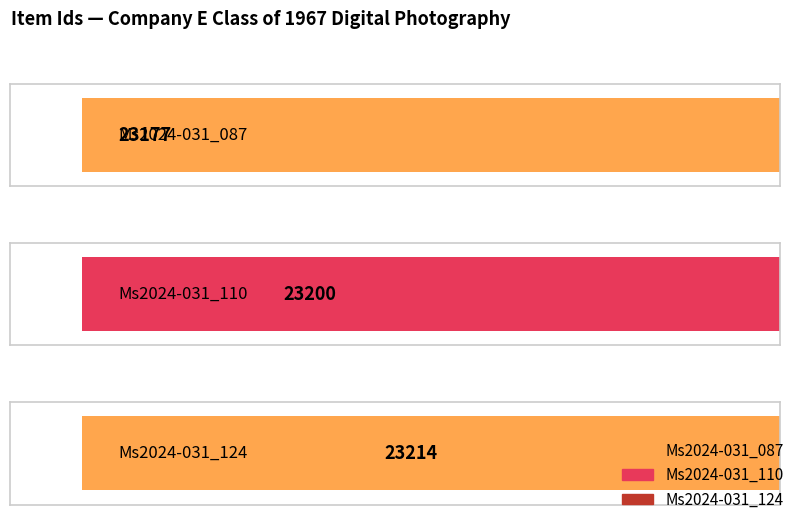

Reading right to left, list all the values displayed in this chart.

Ms2024-031_124=23214	Ms2024-031_110=23200	Ms2024-031_087=23177